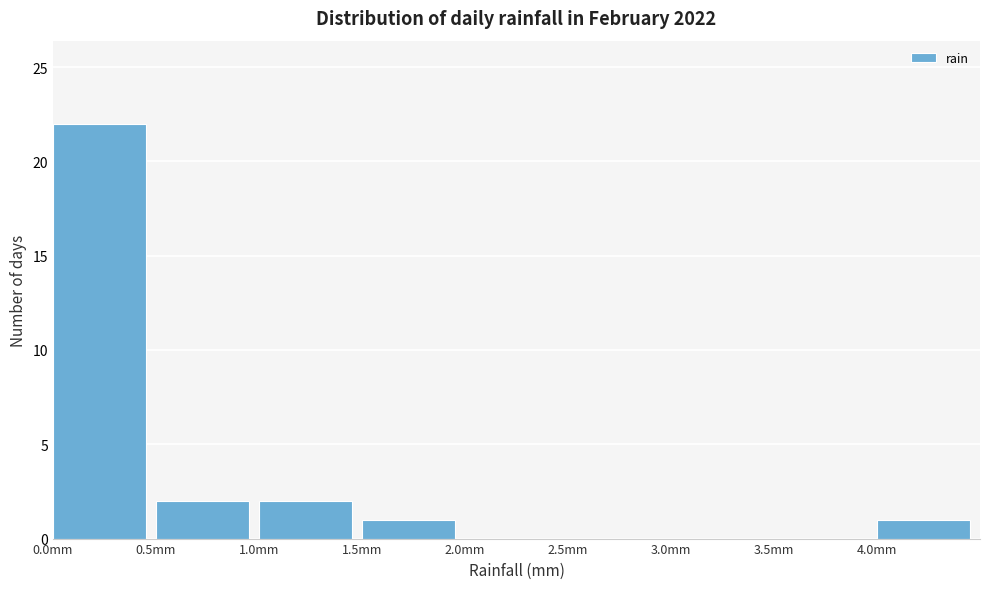

What is the height of the bar covering 4.0 to 4.5 on the x-axis? The values are not printed on the chart, so give them approximately, as read against the axis.

1